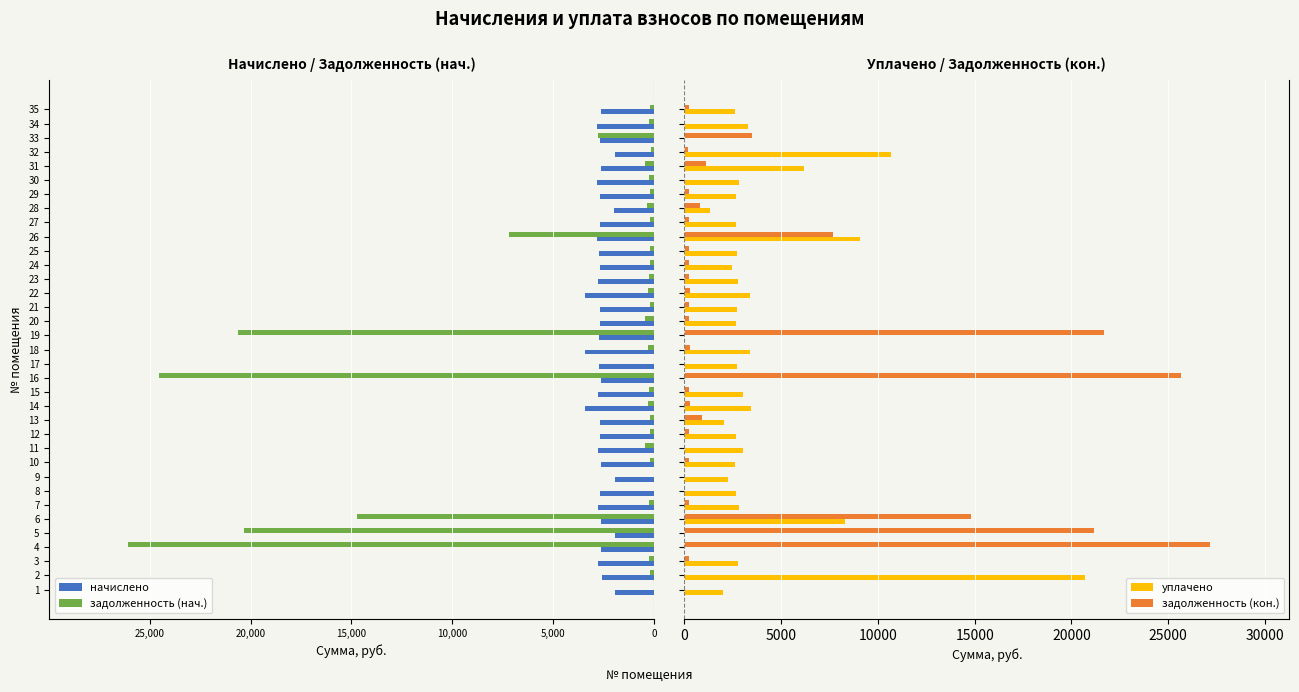

What is the sum of all уплачено values?

122487.4